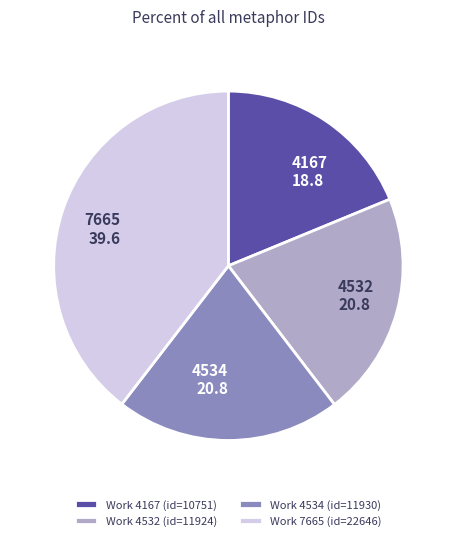

Approximately how many times larger is the value at 4534 20.8 compared to 7665 39.6?

0.5